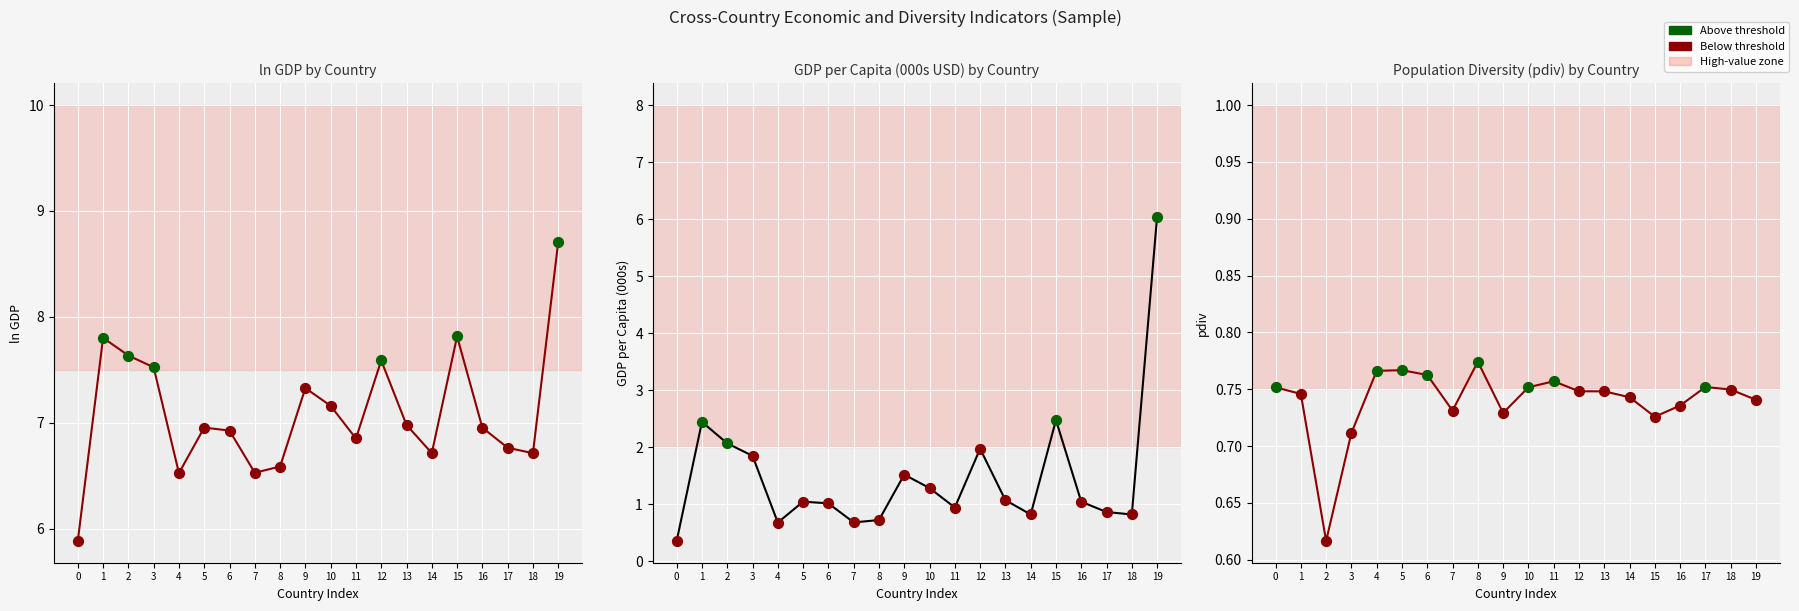

Which series reaches the maximum Y coordinate?

ln gdp